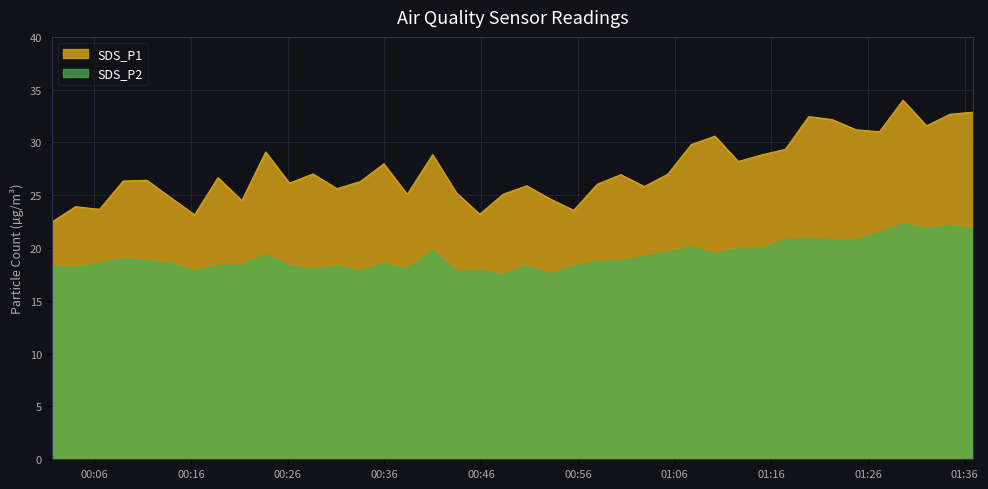

In SDS_P2, how many points are higher than both neighbors (excluding endpoints)?

11